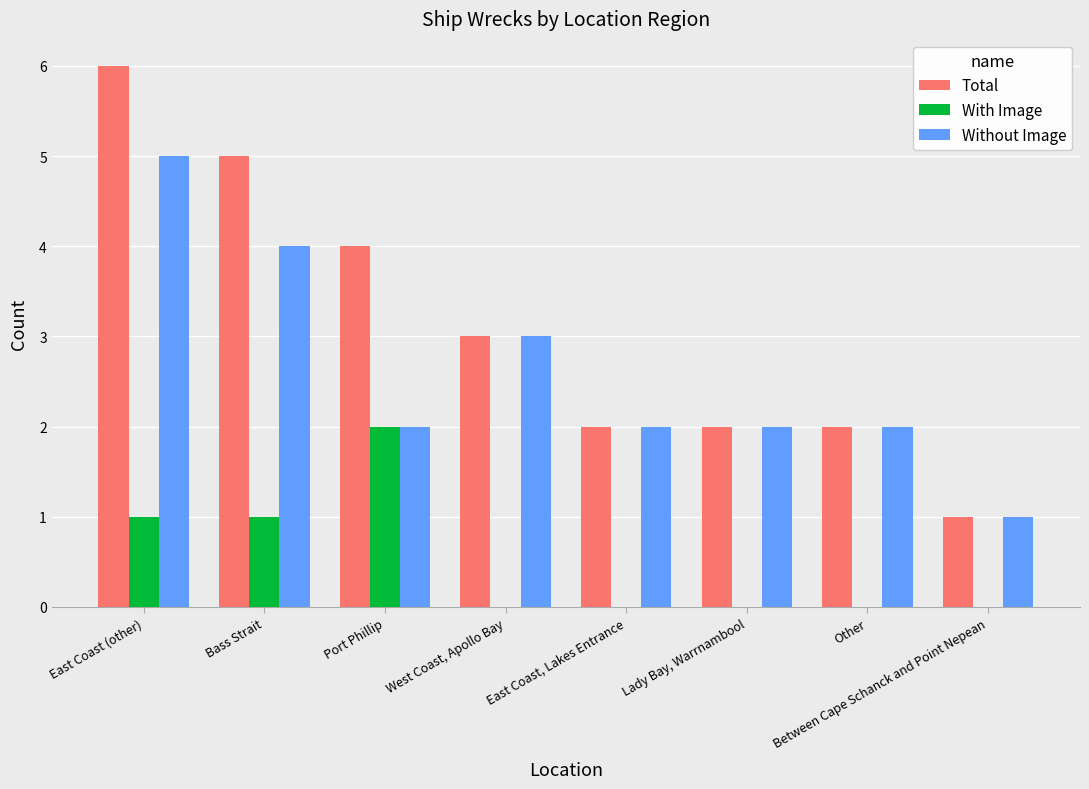

What is the sum of all Without Image values?

21